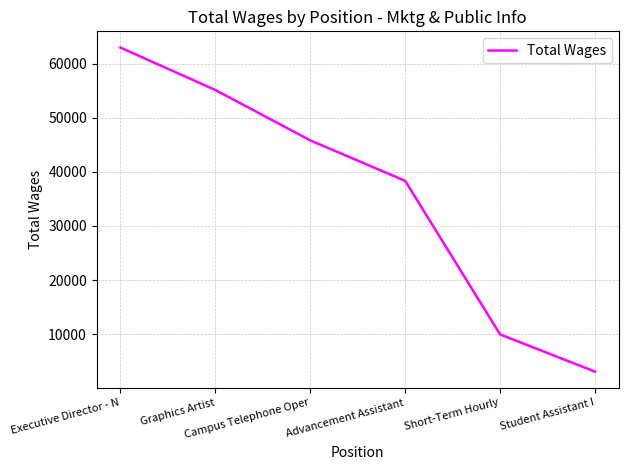

What is the change in value from Graphics Artist to Campus Telephone Oper?

-9317